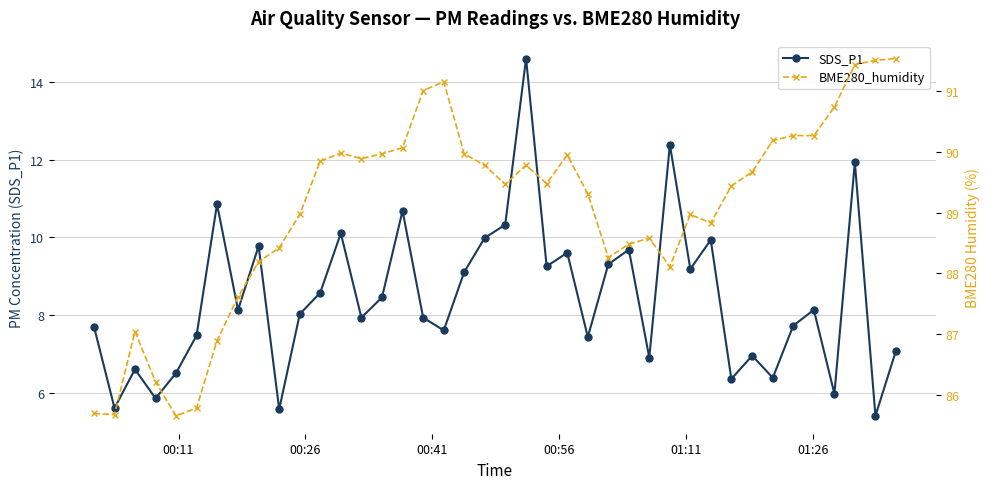

In BME280_humidity, how many points are higher than both neighbors (excluding endpoints)?

7